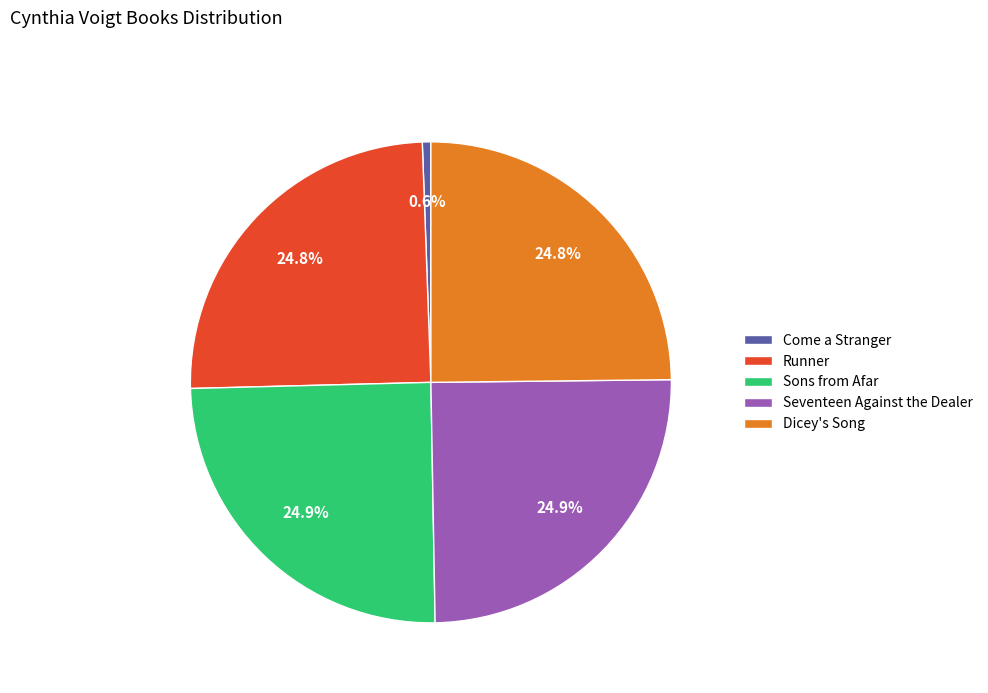

The Dicey's Song slice represents 25% of the pie. True or false?

True